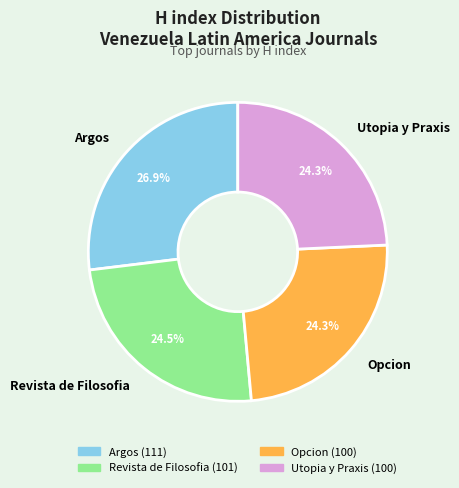

To the nearest percent, what is the average slice percentage?

25%